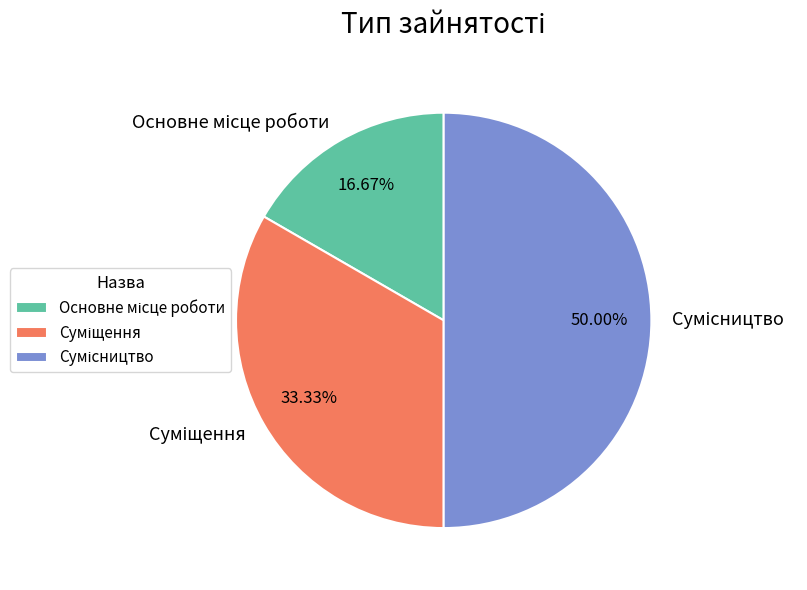

What percentage is the Суміщення slice, to the nearest percent?

33%